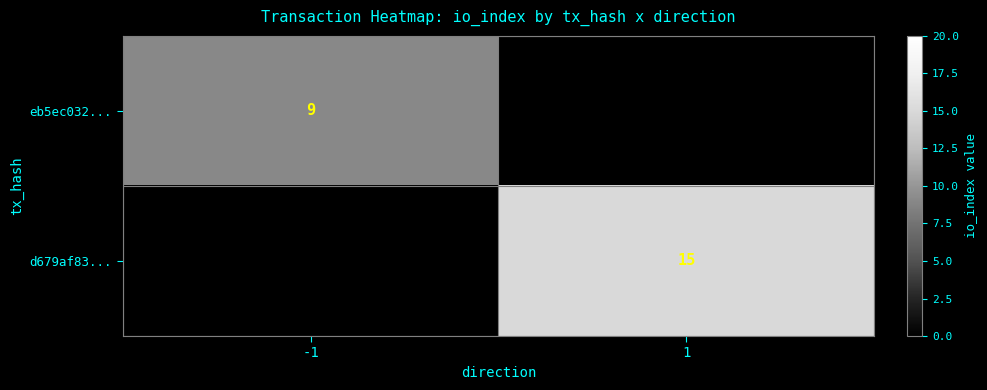

The value of eb5ec032... at -1 is 4. True or false?

False